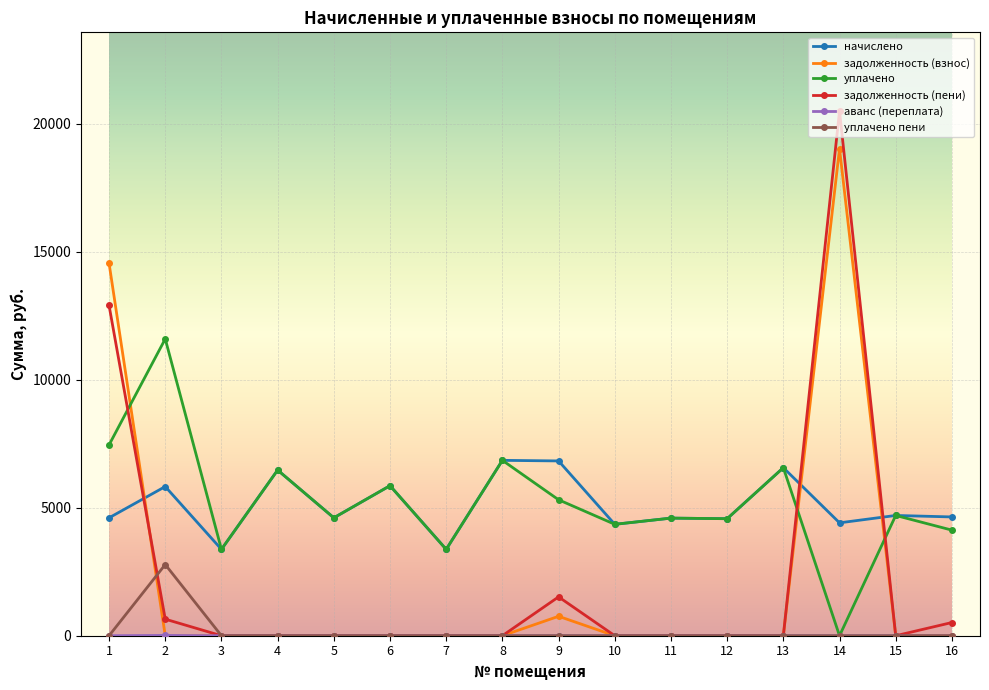

The value of уплачено at 11 is 6409.6. True or false?

False